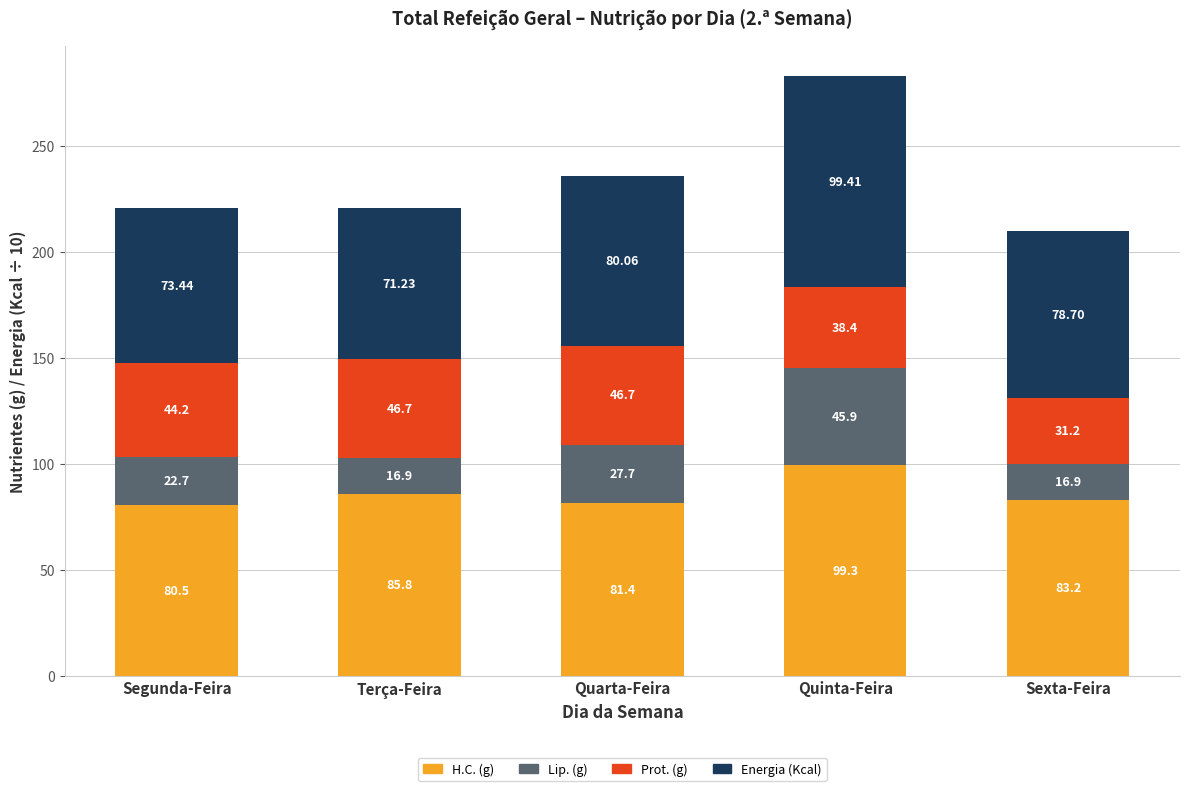

What is the total value across all series at Quinta-Feira?

283.0